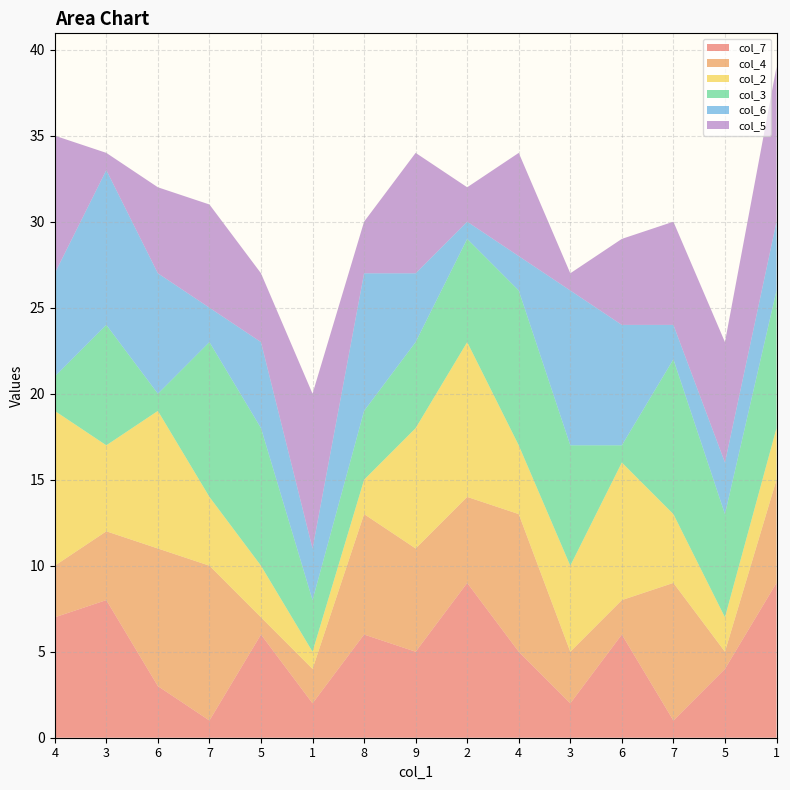

Reading left to right, transcribe all the data shown in this chart.

col_7: 4=7	3=8	6=3	7=1	5=6	1=2	8=6	9=5	2=9	4=5	3=2	6=6	7=1	5=4	1=9
col_4: 4=3	3=4	6=8	7=9	5=1	1=2	8=7	9=6	2=5	4=8	3=3	6=2	7=8	5=1	1=6
col_2: 4=9	3=5	6=8	7=4	5=3	1=1	8=2	9=7	2=9	4=4	3=5	6=8	7=4	5=2	1=3
col_3: 4=2	3=7	6=1	7=9	5=8	1=3	8=4	9=5	2=6	4=9	3=7	6=1	7=9	5=6	1=8
col_6: 4=6	3=9	6=7	7=2	5=5	1=3	8=8	9=4	2=1	4=2	3=9	6=7	7=2	5=3	1=4
col_5: 4=8	3=1	6=5	7=6	5=4	1=9	8=3	9=7	2=2	4=6	3=1	6=5	7=6	5=7	1=9